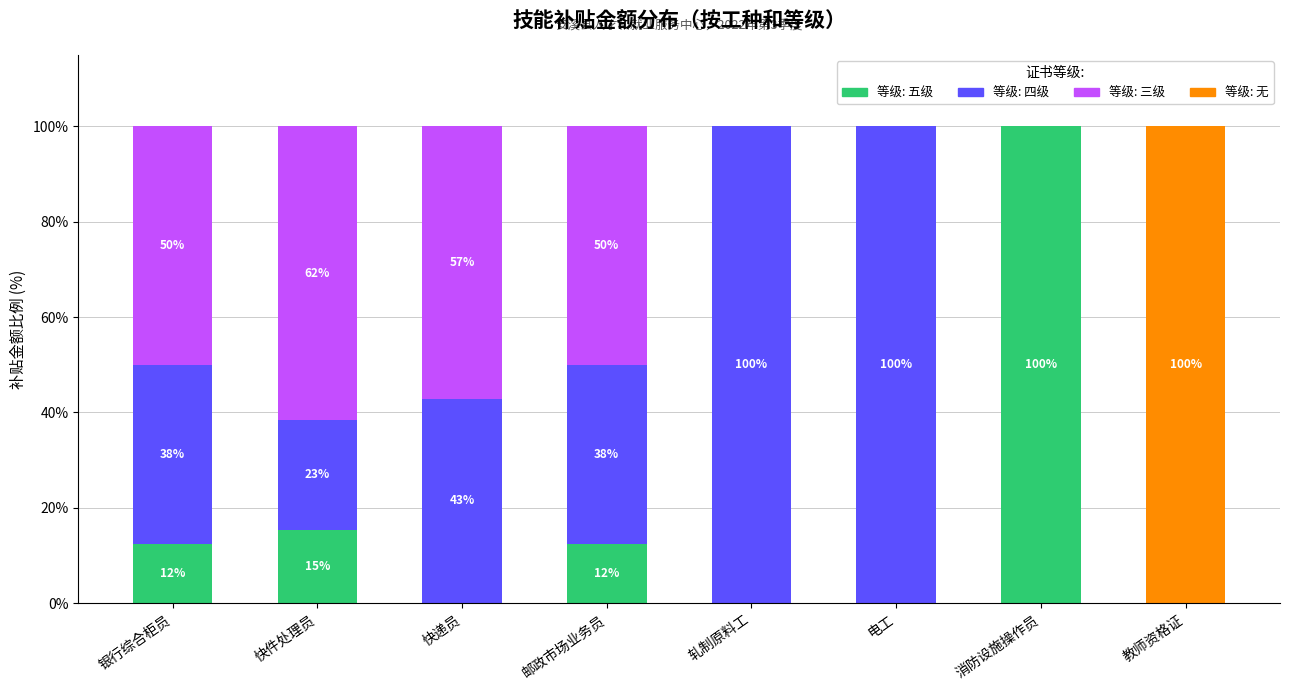

How many data points does each series have?

8